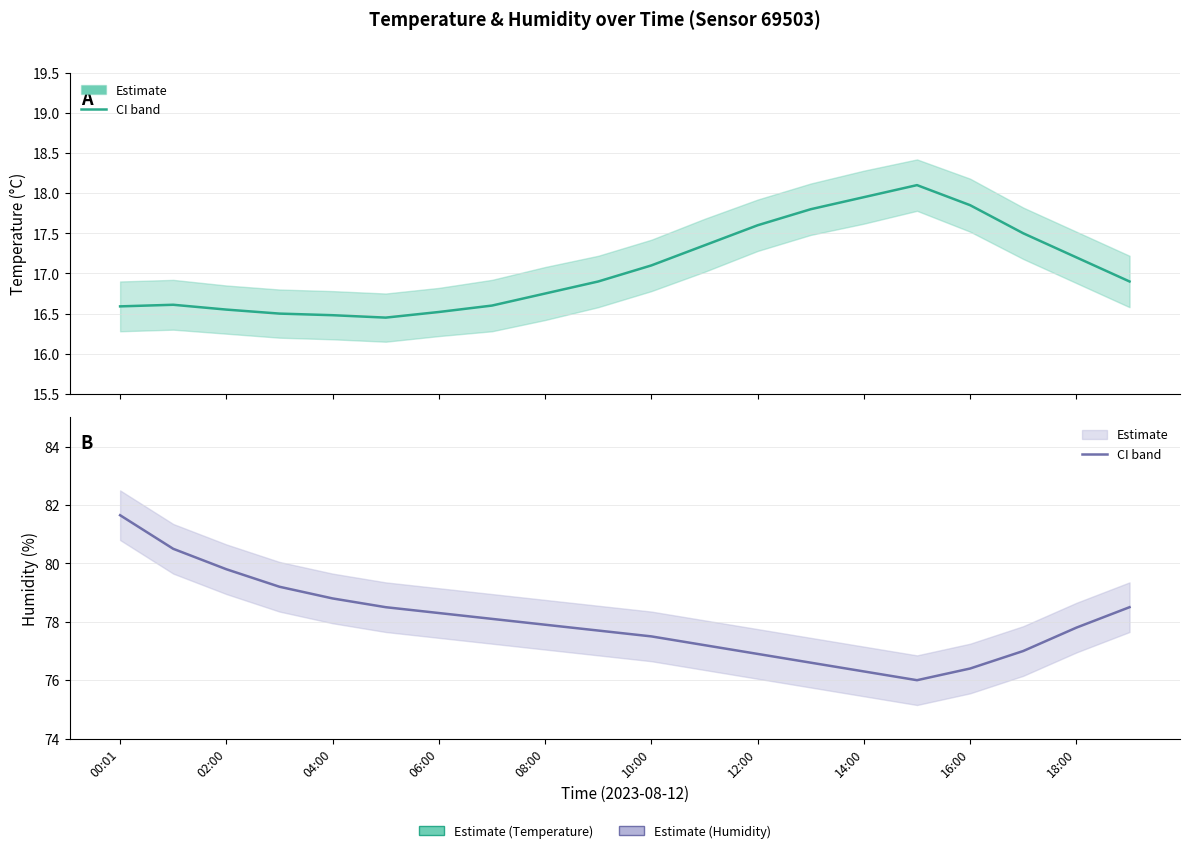

Reading left to right, list all the values displayed in this chart.

temperature: 16.6	16.6	16.6	16.5	16.5	16.4	16.5	16.6	16.8	16.9	17.1	17.4	17.6	17.8	17.9	18.1	17.9	17.5	17.2	16.9
humidity: 81.7	80.5	79.8	79.2	78.8	78.5	78.3	78.1	77.9	77.7	77.5	77.2	76.9	76.6	76.3	76.0	76.4	77.0	77.8	78.5